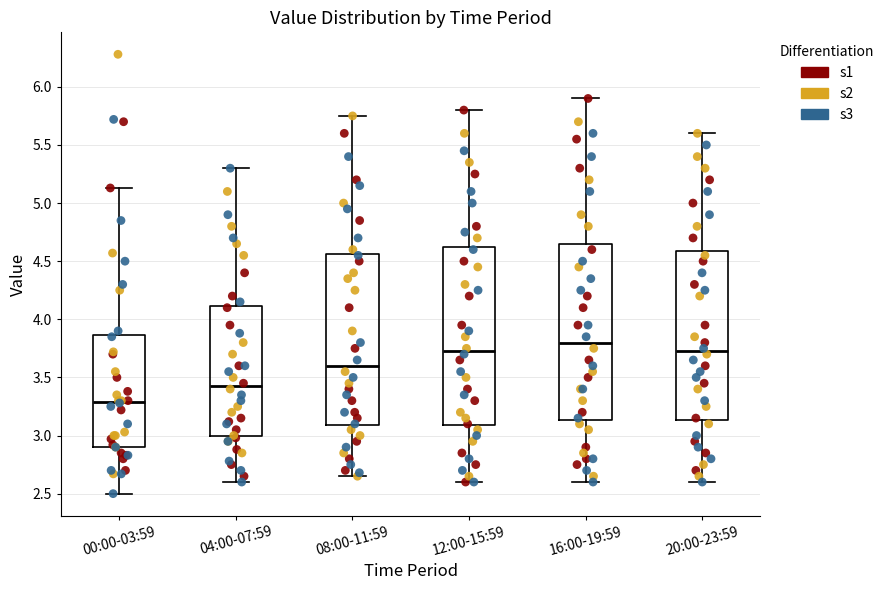

Reading left to right, read every box against the y-axis: the position of its median line, the range the box covers, and the ends of its whiskers. The values are not printed on the chart, so give them approximately, as read against the axis.

00:00-03:59: median 3.30, box 2.90 to 3.85, whiskers 2.50 to 5.15
04:00-07:59: median 3.45, box 3.00 to 4.10, whiskers 2.60 to 5.30
08:00-11:59: median 3.60, box 3.10 to 4.55, whiskers 2.65 to 5.75
12:00-15:59: median 3.75, box 3.10 to 4.65, whiskers 2.60 to 5.80
16:00-19:59: median 3.80, box 3.15 to 4.65, whiskers 2.60 to 5.90
20:00-23:59: median 3.75, box 3.15 to 4.60, whiskers 2.60 to 5.60